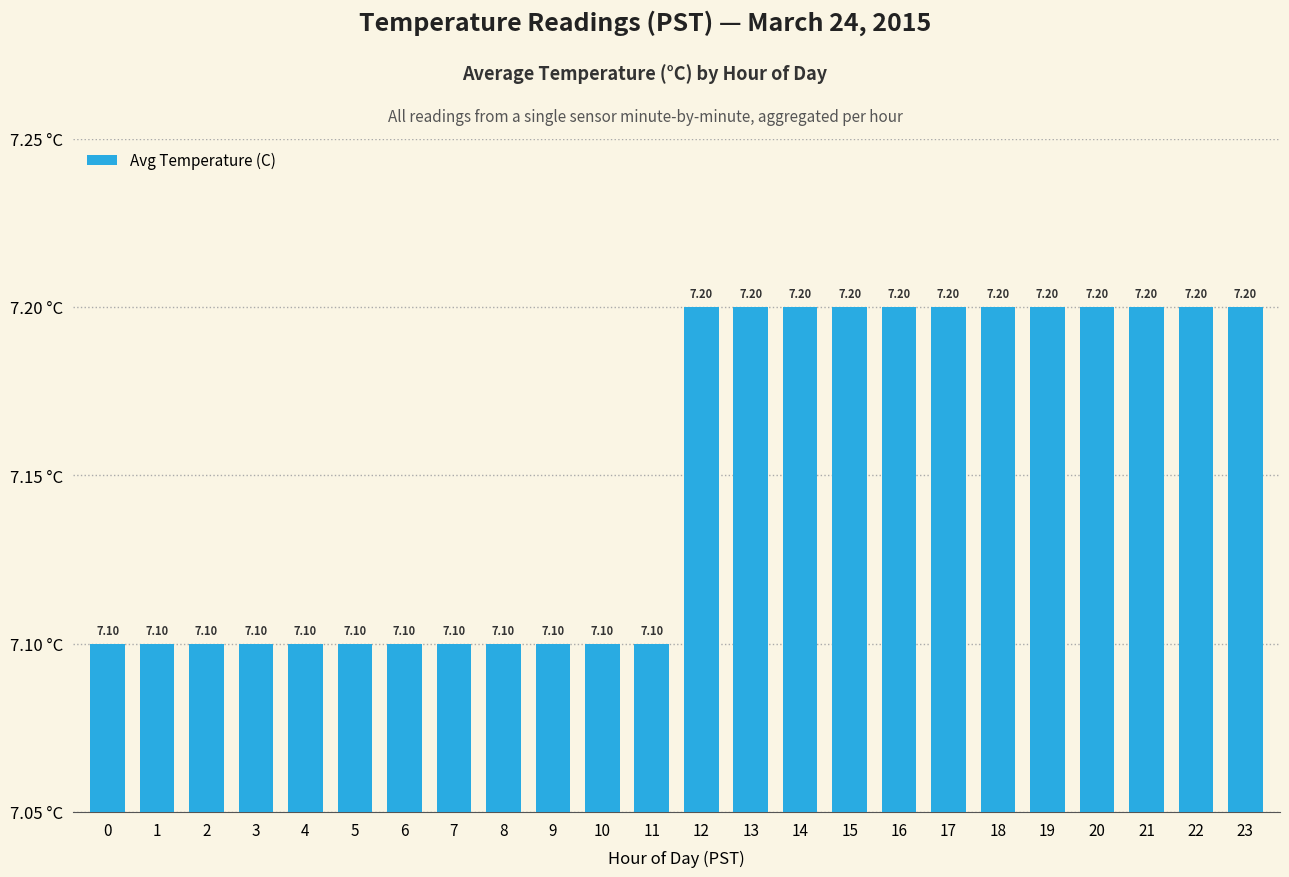

What value does the data have at 21?

7.2